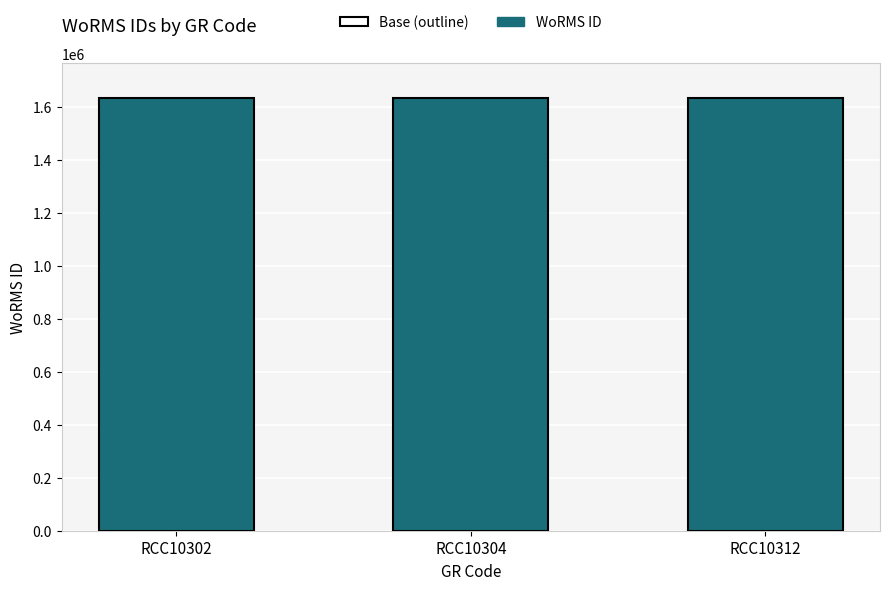

Which has a higher value, RCC10302 or RCC10304?

RCC10302